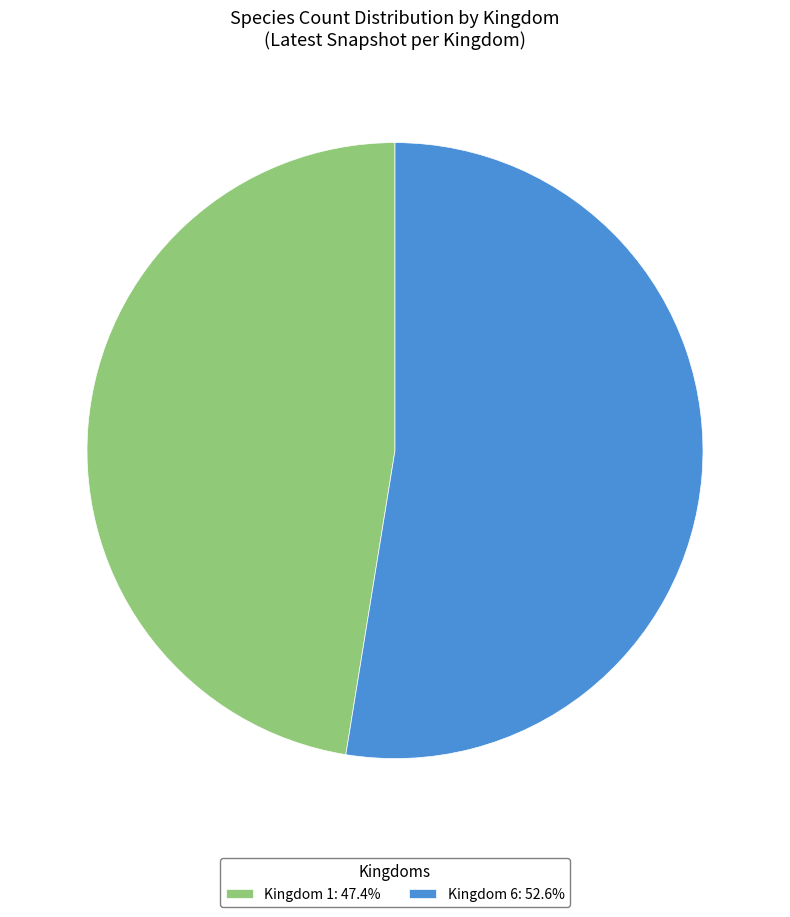

Do Kingdom 1: 47.4% and Kingdom 6: 52.6% together represent more than half of the pie?

Yes